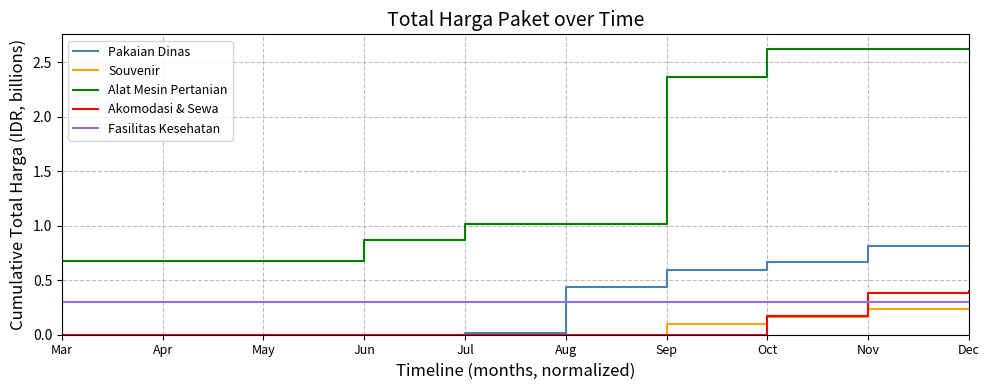

Read the Fasilitas Kesehatan value at May.

0.3